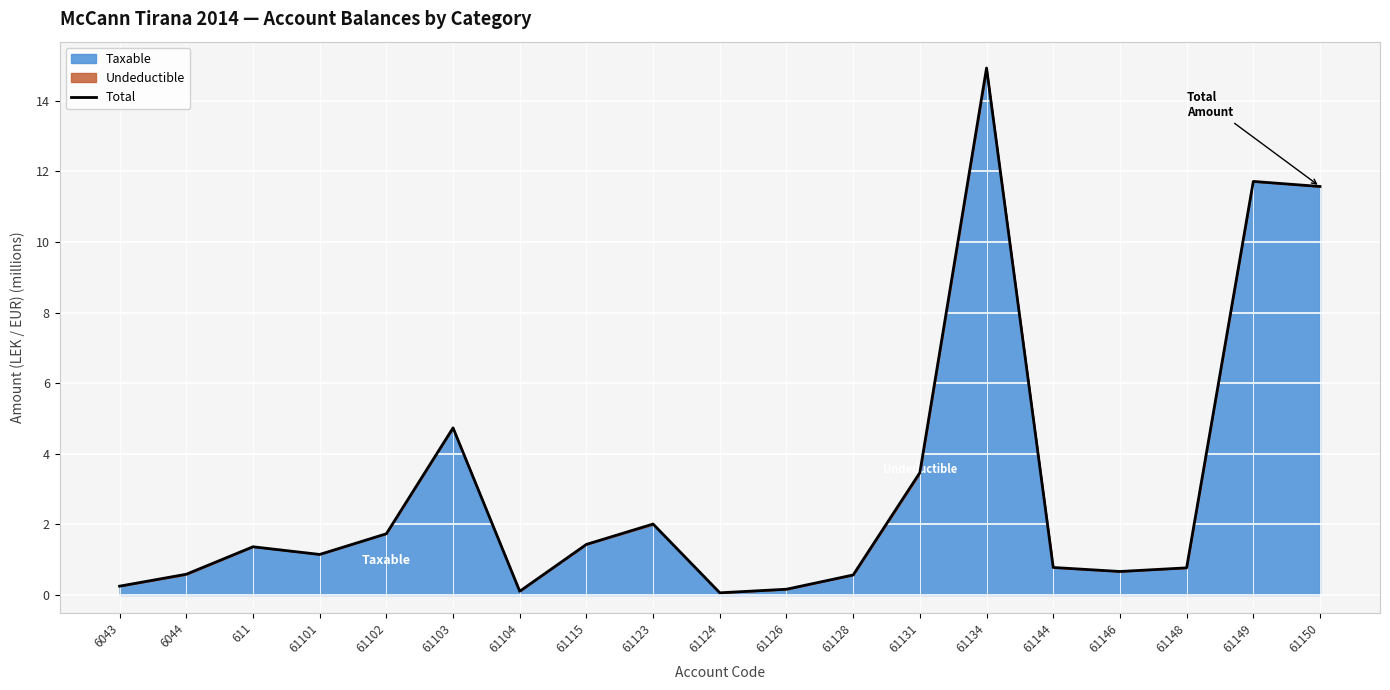

What position from the left is 6043?

1